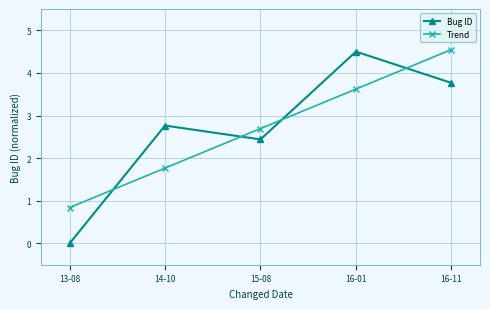

After their last crossing, which series has the higher values: Bug ID or Trend?

Trend